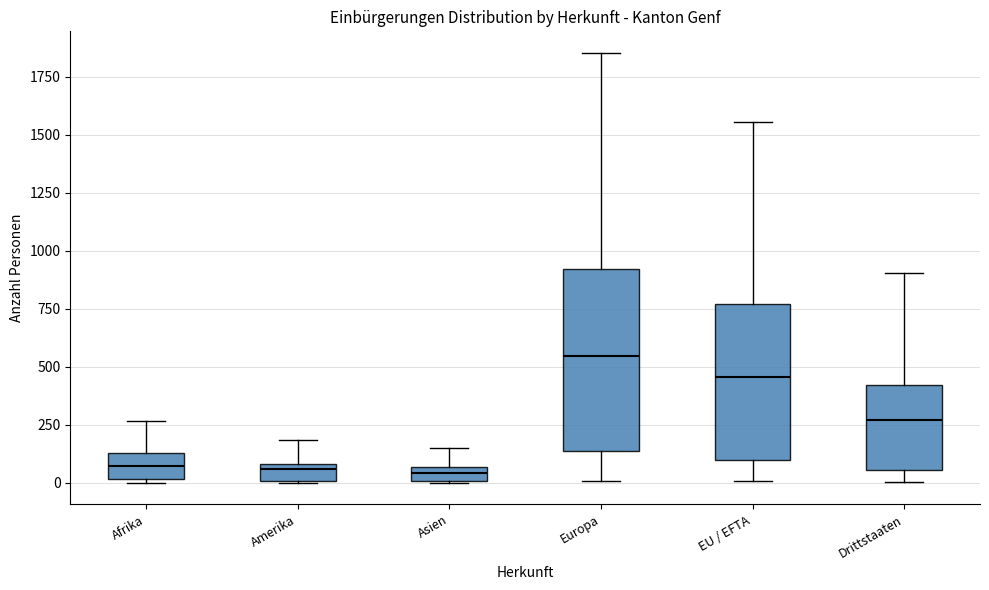

Which box is the tallest, from its lower edge to its upper edge?

Europa